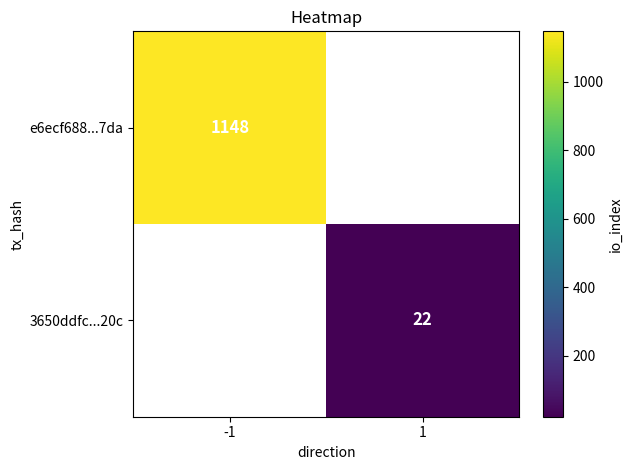

Is it true that e6ecf688...7da equals 1533 at -1?

False